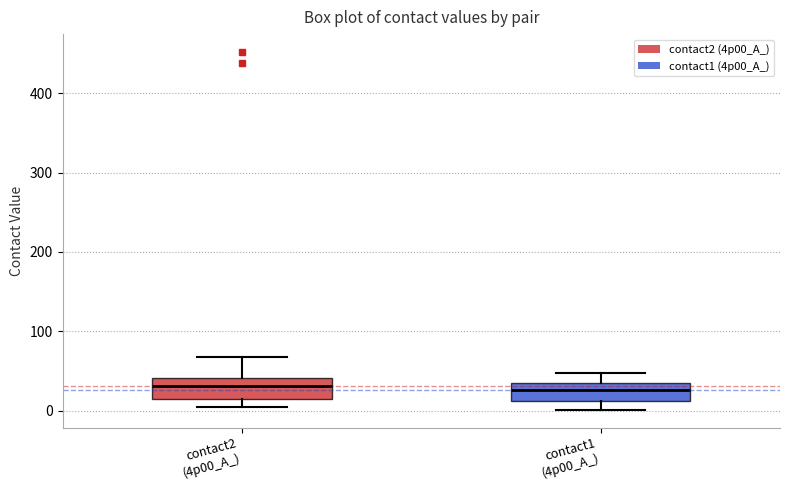

Reading left to right, read every box against the y-axis: the position of its median line, the range the box covers, and the ends of its whiskers. The values are not printed on the chart, so give them approximately, as read against the axis.

contact2 (4p00_A_): median 30, box 10 to 40, whiskers 10 (just below the box's lower edge) to 70
contact1 (4p00_A_): median 30 (just below the box's upper edge), box 10 to 30, whiskers 0 to 50